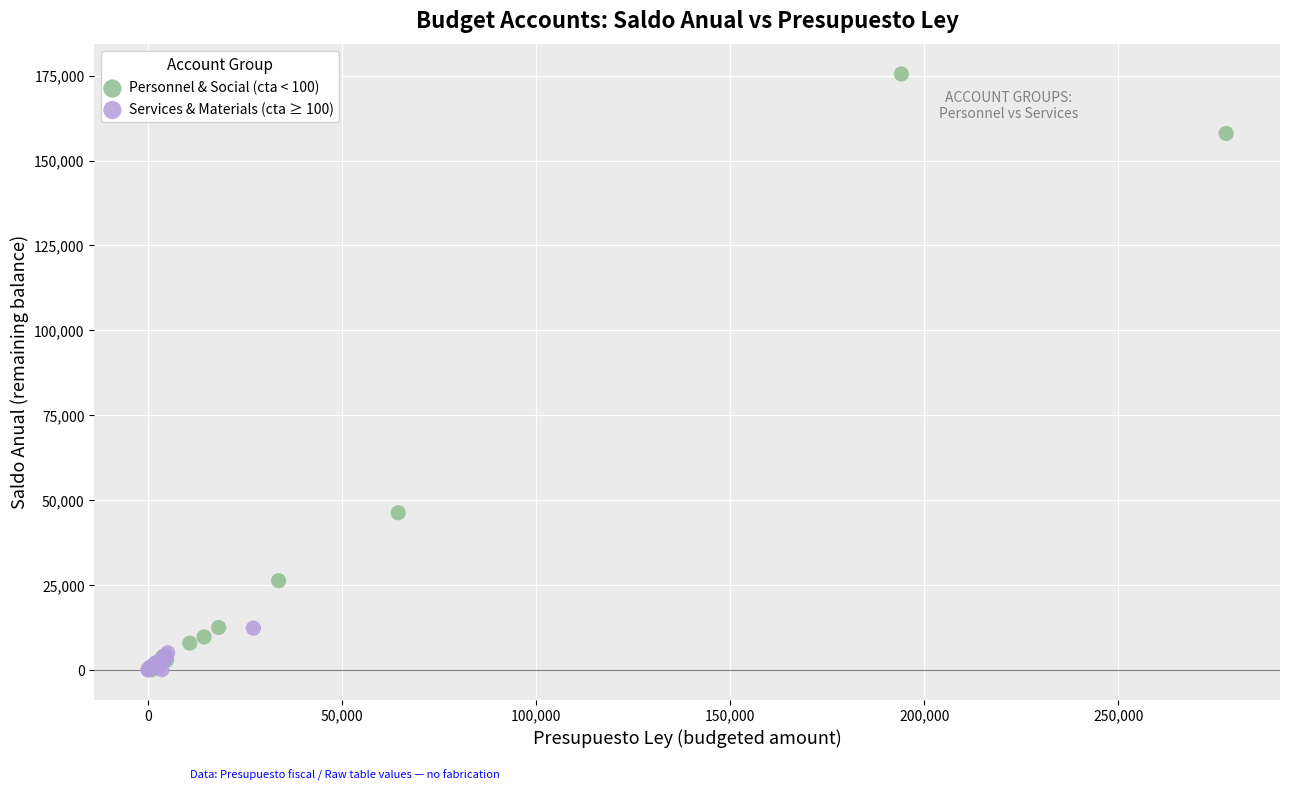

Which series contains the highest Y value?

Personnel & Social (cta < 100)